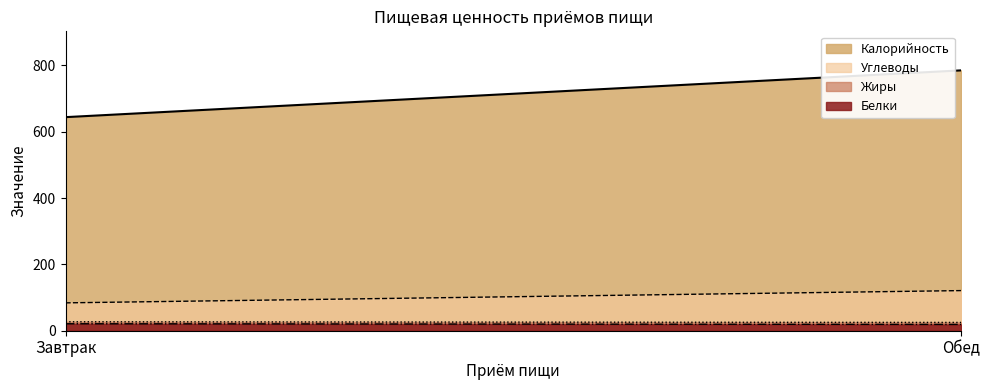

Which series changed the most between Завтрак and Обед?

Калорийность